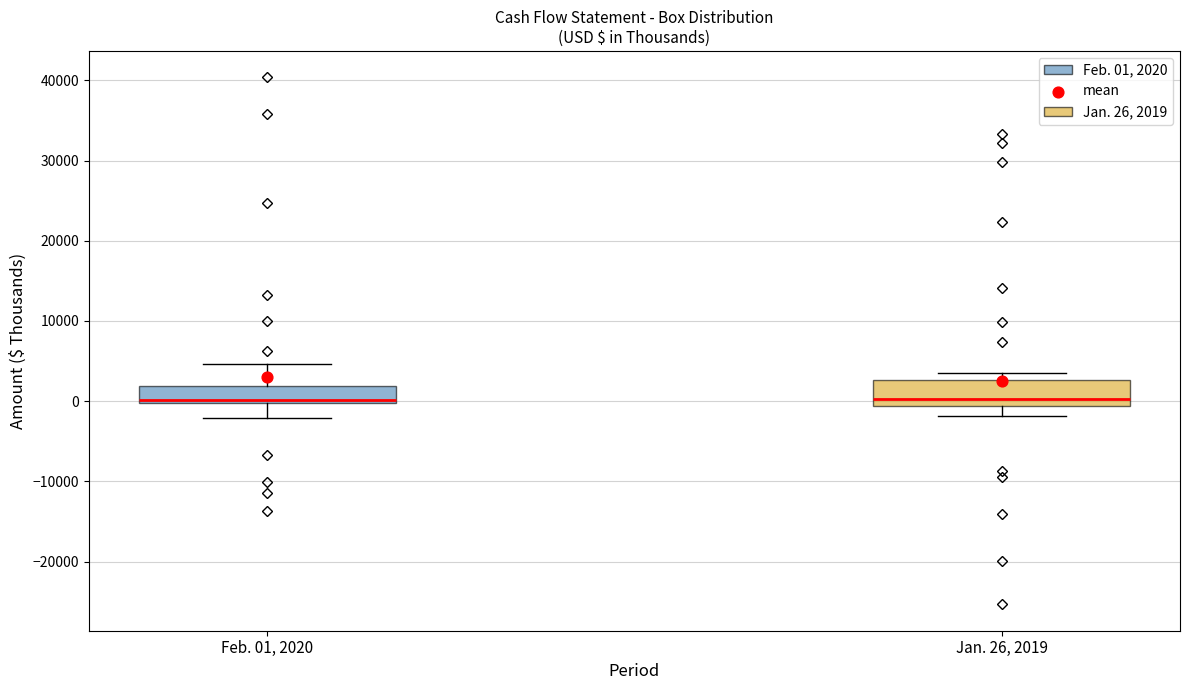

Reading left to right, read every box against the y-axis: the position of its median line, the range the box covers, and the ends of its whiskers. The values are not printed on the chart, so give them approximately, as read against the axis.

Feb. 01, 2020: median 0 (drawn on the box's lower edge), box 0 to 2000, whiskers -2000 to 5000
Jan. 26, 2019: median 0, box -1000 to 3000, whiskers -2000 to 4000